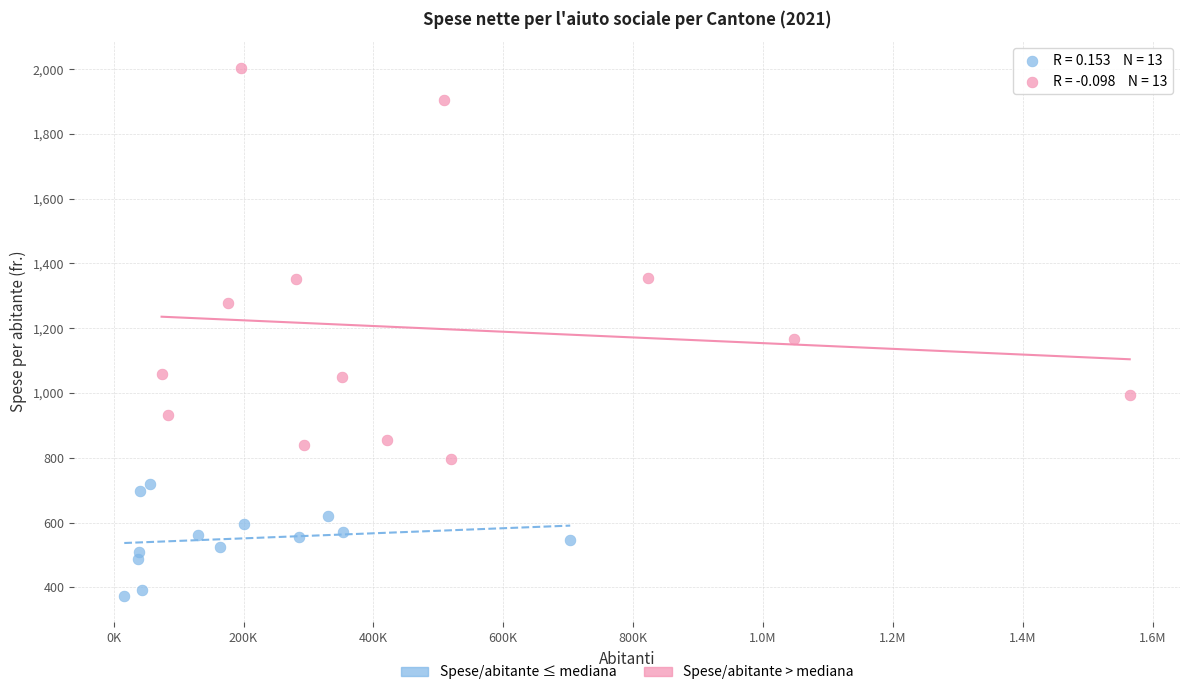

Which series contains the lowest Y value?

Spese/abitante ≤ mediana